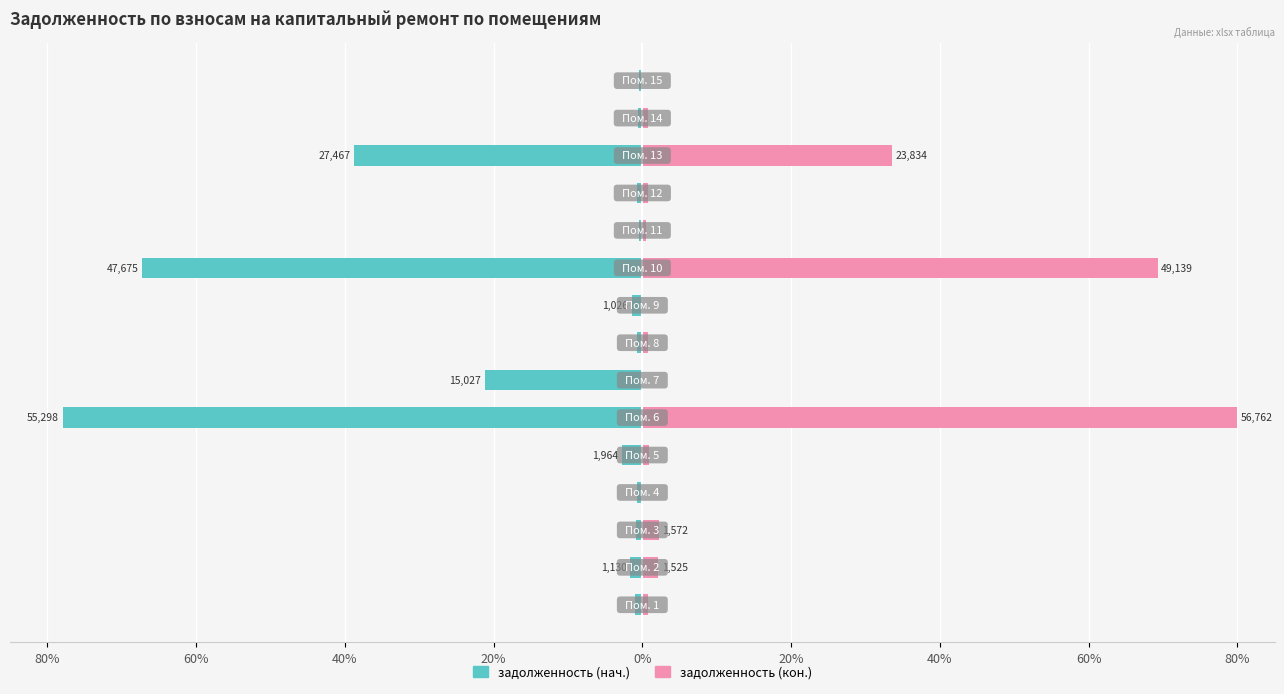

Is the value of задолженность (нач.) at 80% greater than the value of задолженность (кон.) at 40%?

No